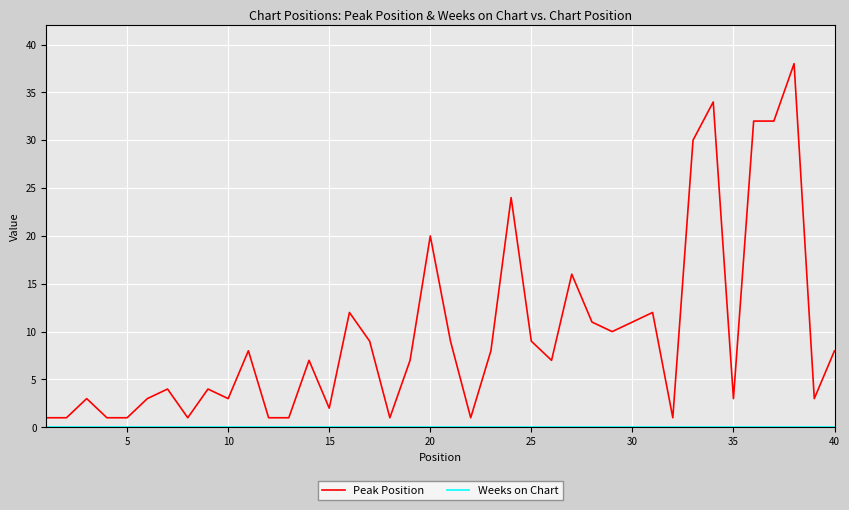

What is the highest value of the Peak Position series?

38